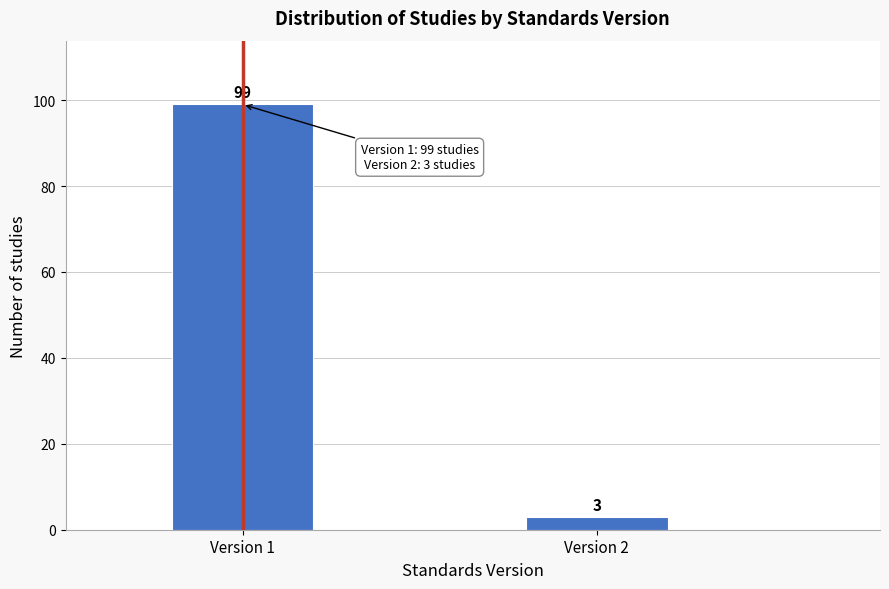

Reading right to left, what are all the values shown in this chart?

3	99